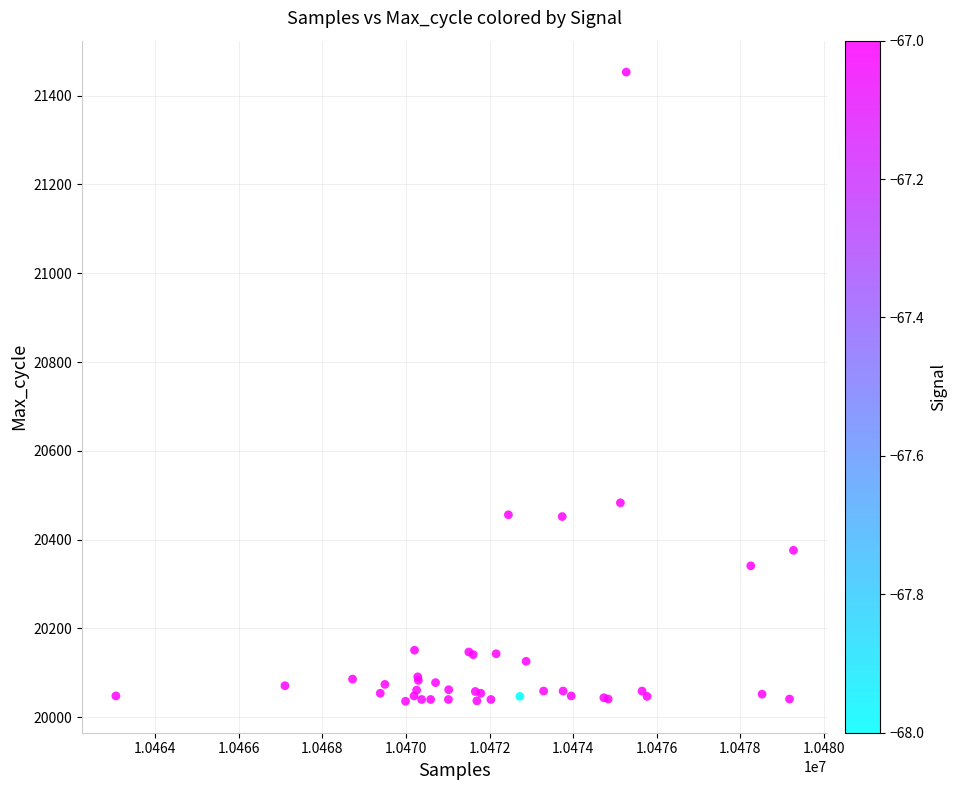

What Y value in the scatter plot is closest to 20744?

20483